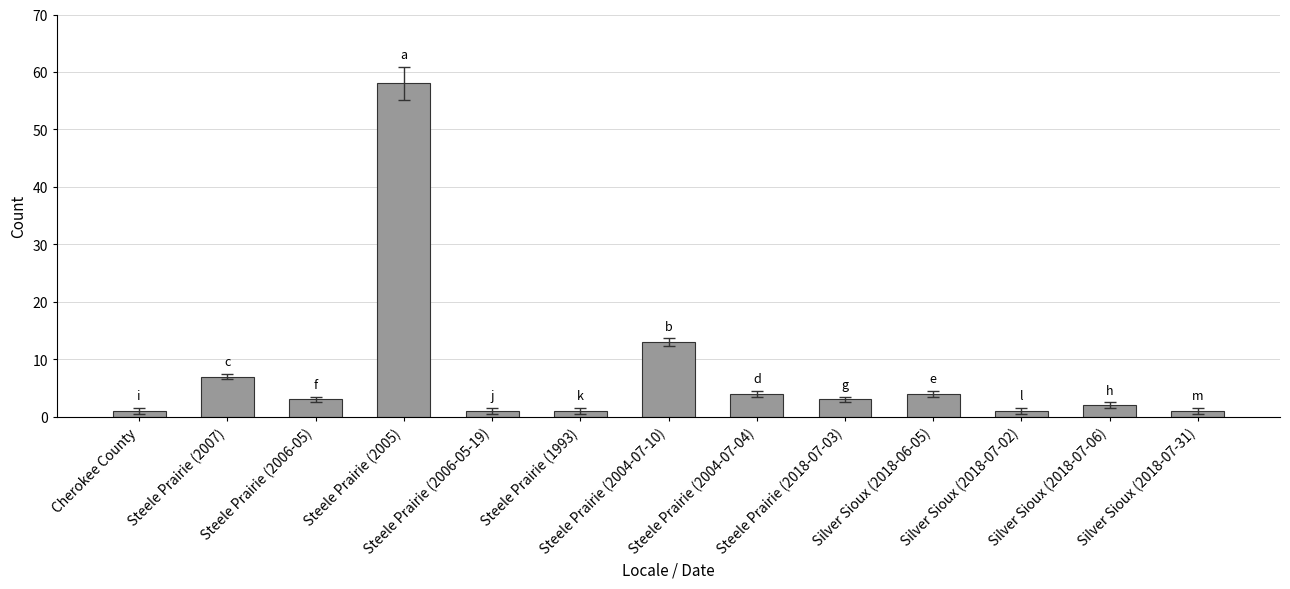

What is the difference between the second highest and second lowest values?

12